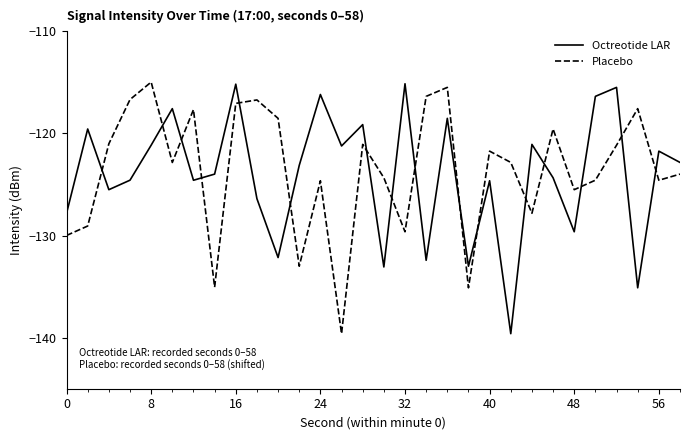

What is the difference between the maximum and minimum values in the Octreotide LAR series?

24.5